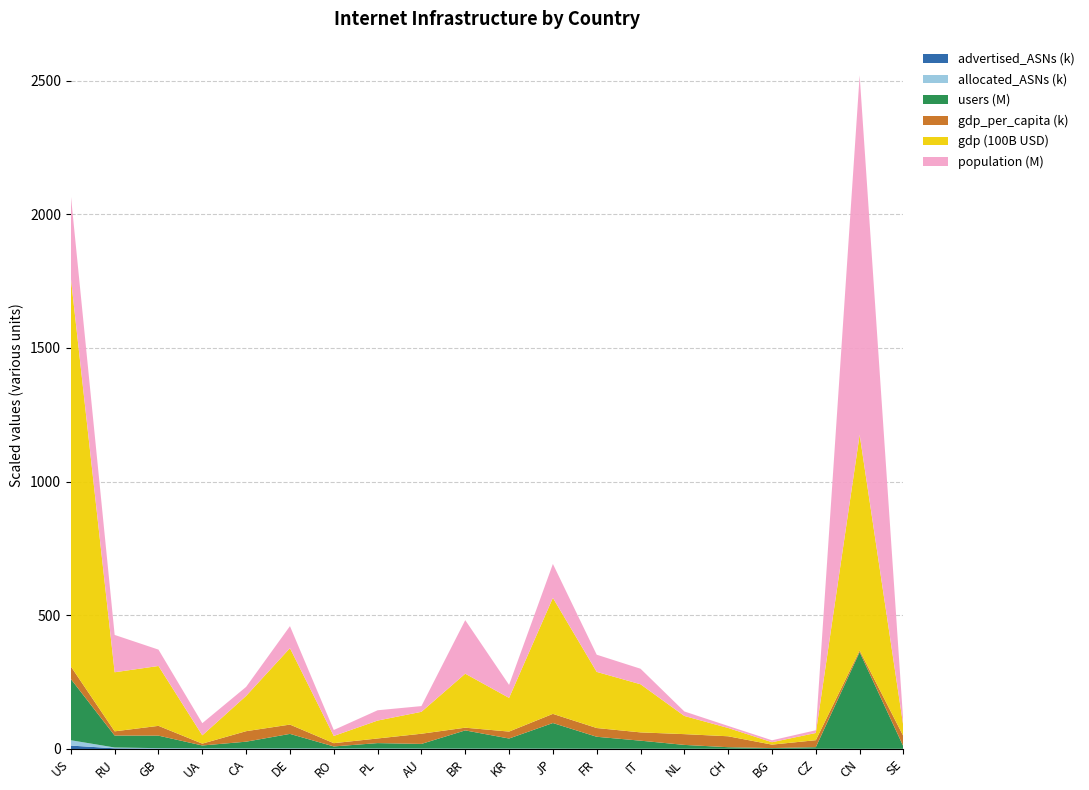

Reading left to right, what are all the values shown in this chart?

allocated_ASNs: US=19996.0	RU=3022.0	GB=1805.0	UA=1594.0	CA=1342.0	DE=1279.0	RO=1236.0	PL=1089.0	AU=1061.0	BR=920.0	KR=865.0	JP=788.0	FR=611.0	IT=590.0	NL=562.0	CH=461.0	BG=455.0	CZ=450.0	CN=449.0	SE=434.0
users_millions: US=229.1	RU=44.7	GB=46.8	UA=10.3	CA=25.2	DE=54.2	RO=7.4	PL=20.0	AU=17.2	BR=68.1	KR=37.6	JP=95.8	FR=44.6	IT=30.0	NL=14.3	CH=5.8	BG=2.6	CZ=6.0	CN=361.7	SE=8.1
population_millions: US=309.2	RU=139.6	GB=61.2	UA=45.5	CA=33.7	DE=82.3	RO=22.2	PL=38.5	AU=21.4	BR=200.3	KR=48.6	JP=126.9	FR=64.3	IT=58.1	NL=16.8	CH=7.6	BG=7.2	CZ=10.2	CN=1344.5	SE=9.1
gdp_trillions: US=14.5	RU=2.2	GB=2.2	UA=0.3	CA=1.3	DE=2.9	RO=0.3	PL=0.7	AU=0.8	BR=2.0	KR=1.3	JP=4.3	FR=2.1	IT=1.8	NL=0.7	CH=0.3	BG=0.1	CZ=0.3	CN=8.1	SE=0.3
gdp_per_capita_k: US=47.0	RU=15.8	GB=36.6	UA=6.9	CA=39.3	DE=34.8	RO=12.2	PL=17.3	AU=38.1	BR=10.1	KR=26.0	JP=34.2	FR=32.7	IT=31.0	NL=40.3	CH=40.9	BG=12.9	CZ=26.1	CN=6.0	SE=38.5
advertised_ASNs: US=12695.0	RU=2491.0	GB=1272.0	UA=1208.0	CA=736.0	DE=964.0	RO=891.0	PL=903.0	AU=664.0	BR=501.0	KR=649.0	JP=507.0	FR=450.0	IT=471.0	NL=368.0	CH=357.0	BG=355.0	CZ=318.0	CN=187.0	SE=306.0